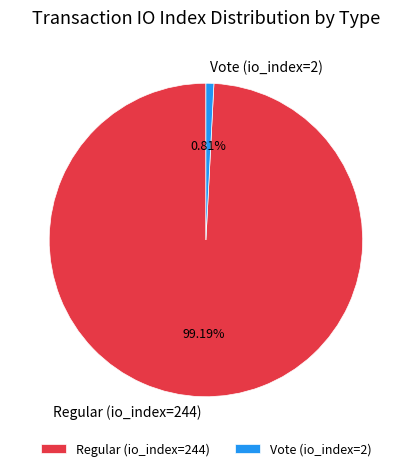

What is the majority slice?

Regular (io_index=244)